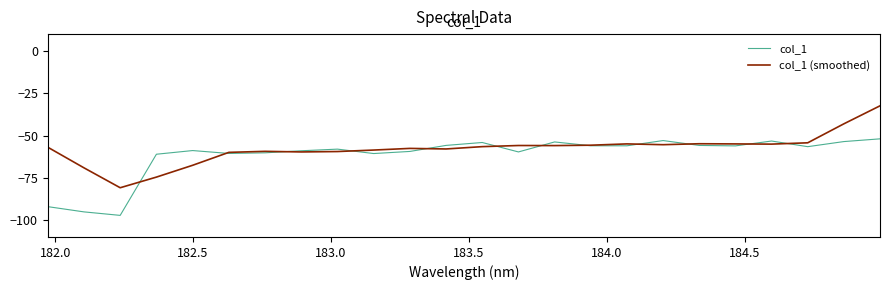

What is the minimum value for col_1 (smoothed)?

-80.9